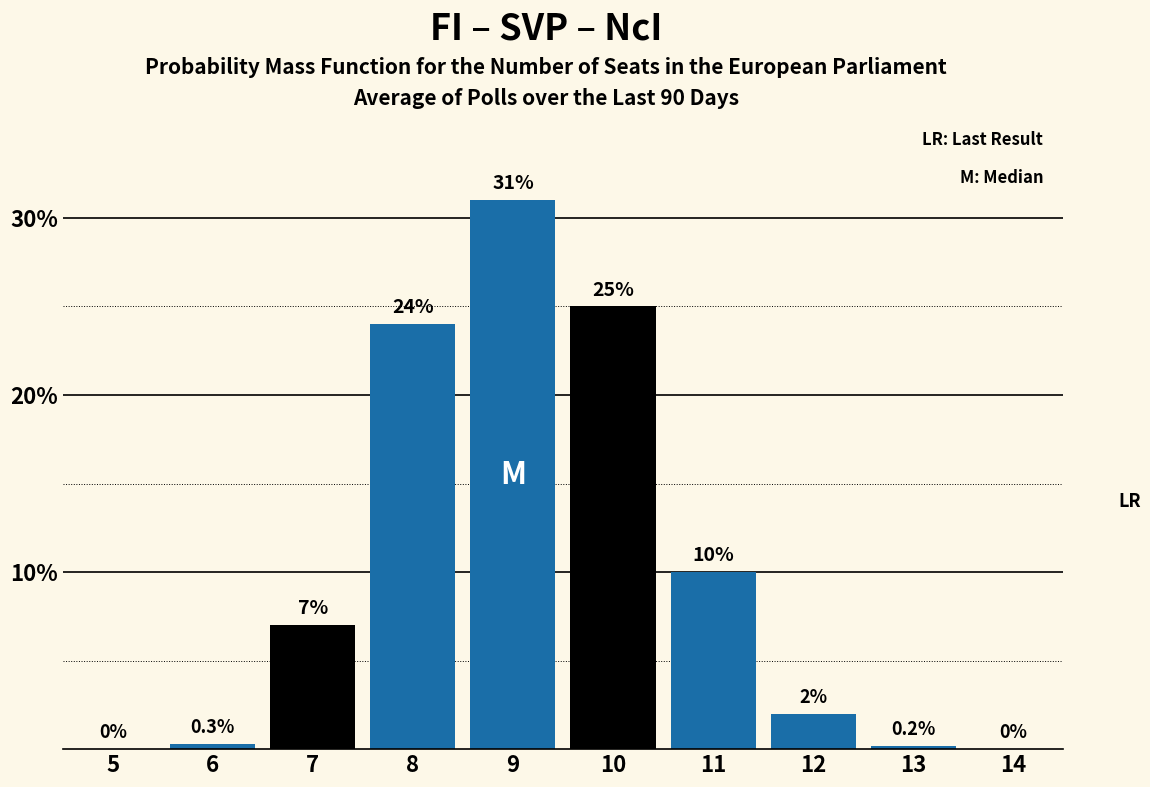

Reading left to right, transcribe all the data shown in this chart.

5=0.0	6=0.3	7=7.0	8=24.0	9=31.0	10=25.0	11=10.0	12=2.0	13=0.2	14=0.0